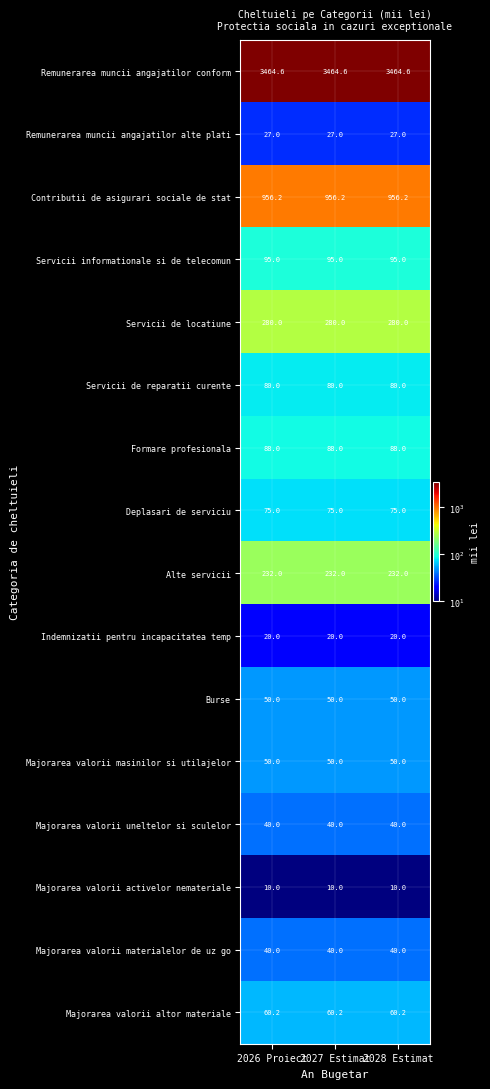

What is the spread (max minus min) of values at 2028 Estimat?

3454.6